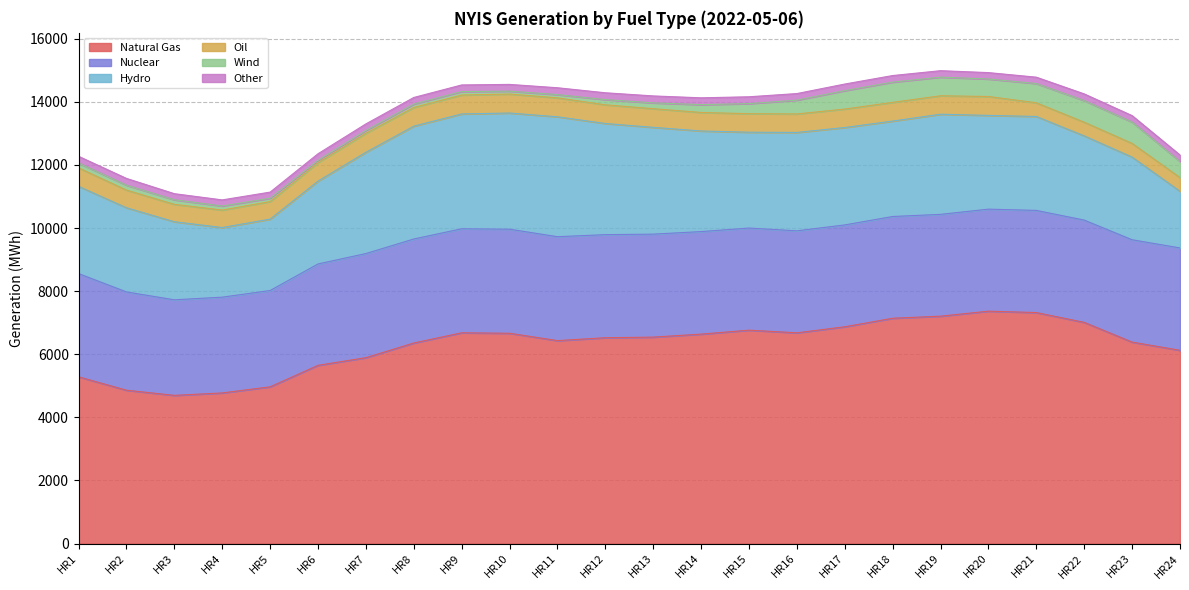

Between HR6 and HR22, which series saw the biggest shift?

Natural Gas